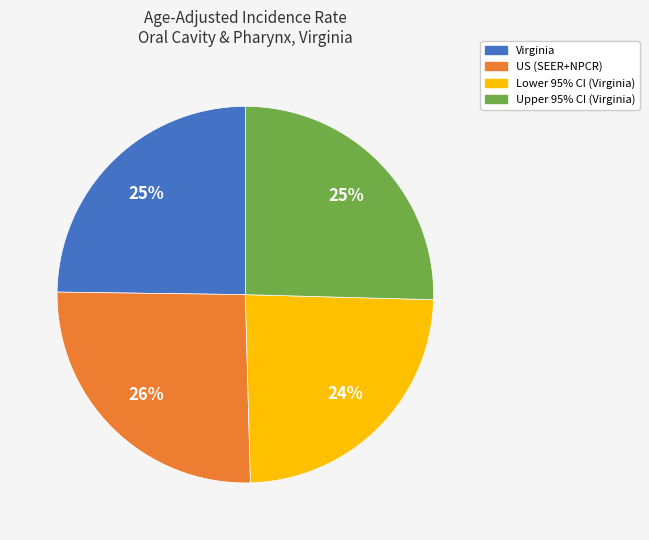

Approximately how many times larger is the value at Upper 95% CI (Virginia) compared to Virginia?

1.0